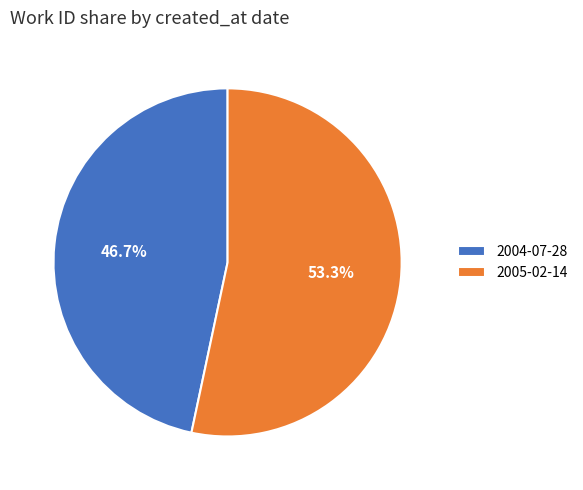

The 2004-07-28 slice represents 41% of the pie. True or false?

False